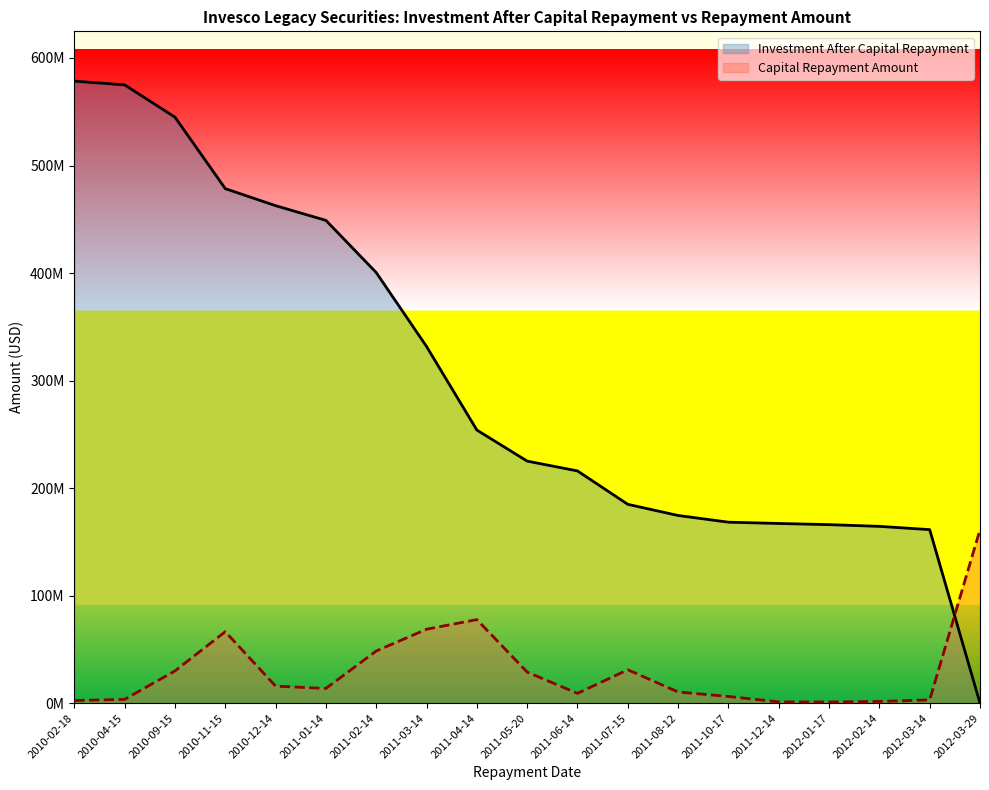

Between which two adjacent categories do Investment After Capital Repayment and Capital Repayment Amount first intersect?

2012-03-14 and 2012-03-29